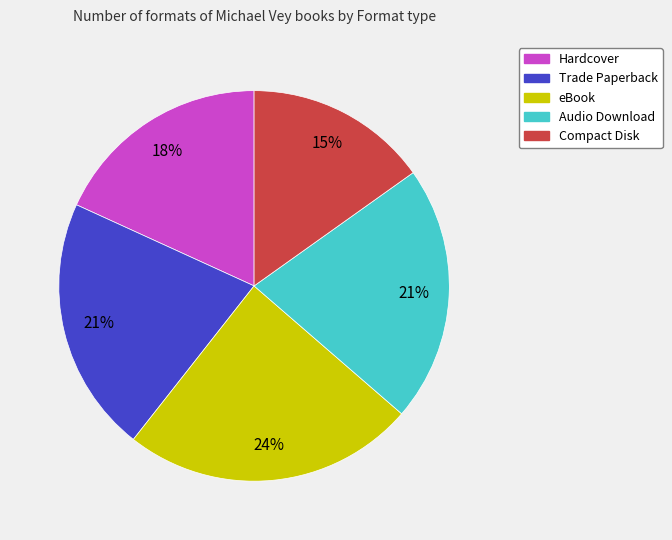

Is Audio Download the majority of the pie?

No